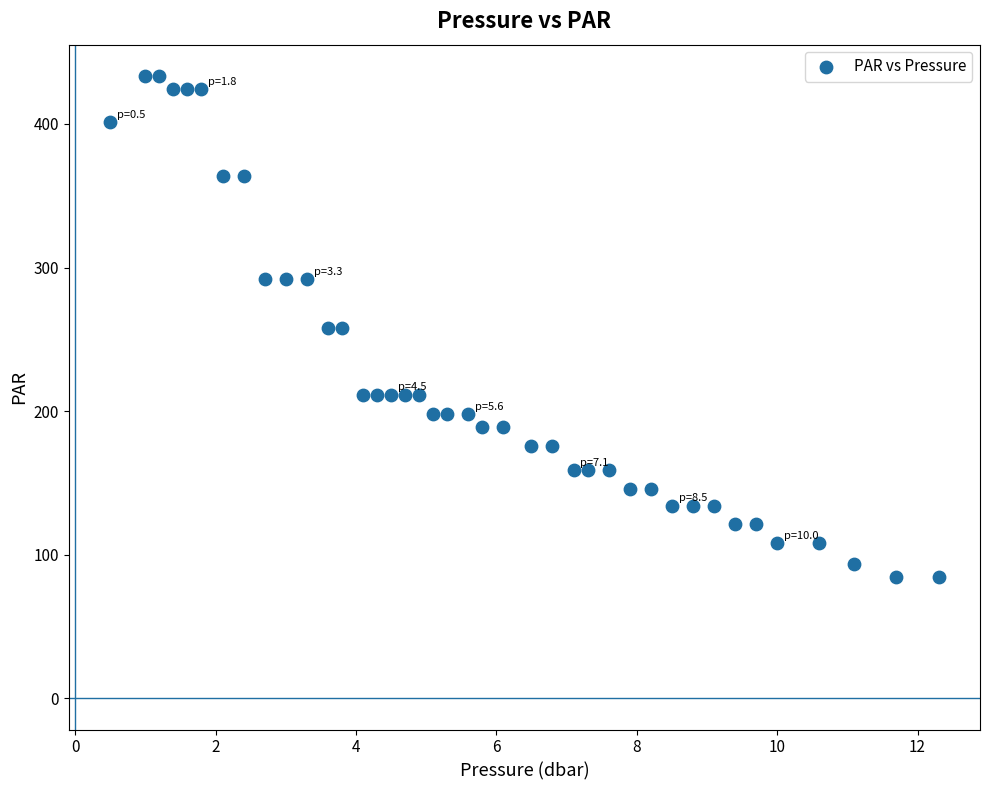

What is the range of Y values (max minus min)?

348.8